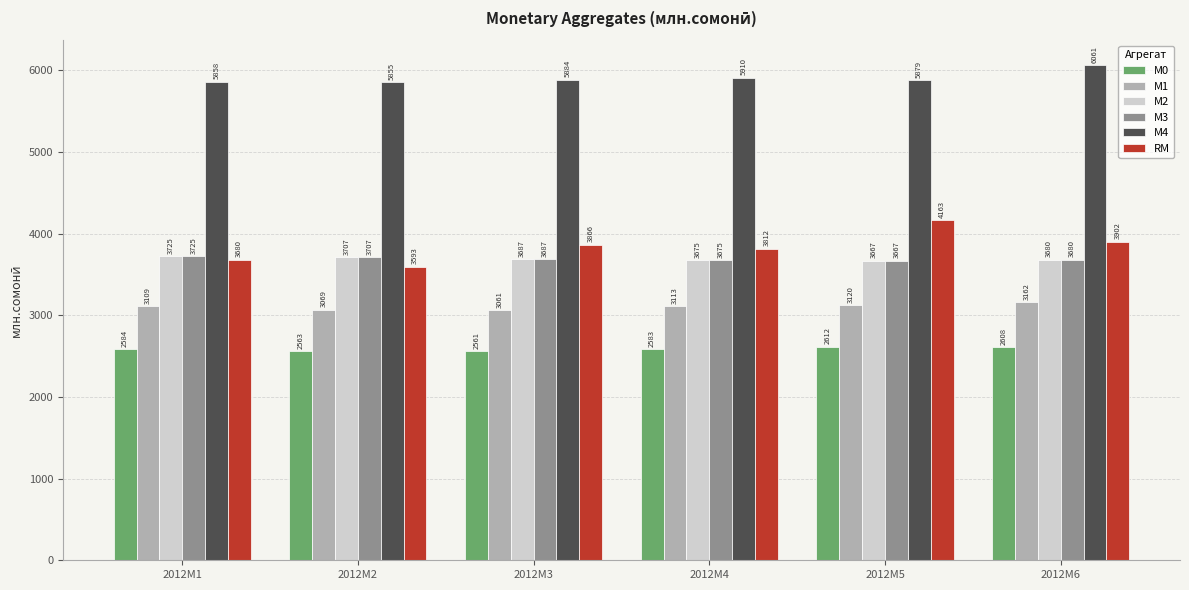

What is the greatest value displayed?

6060.8